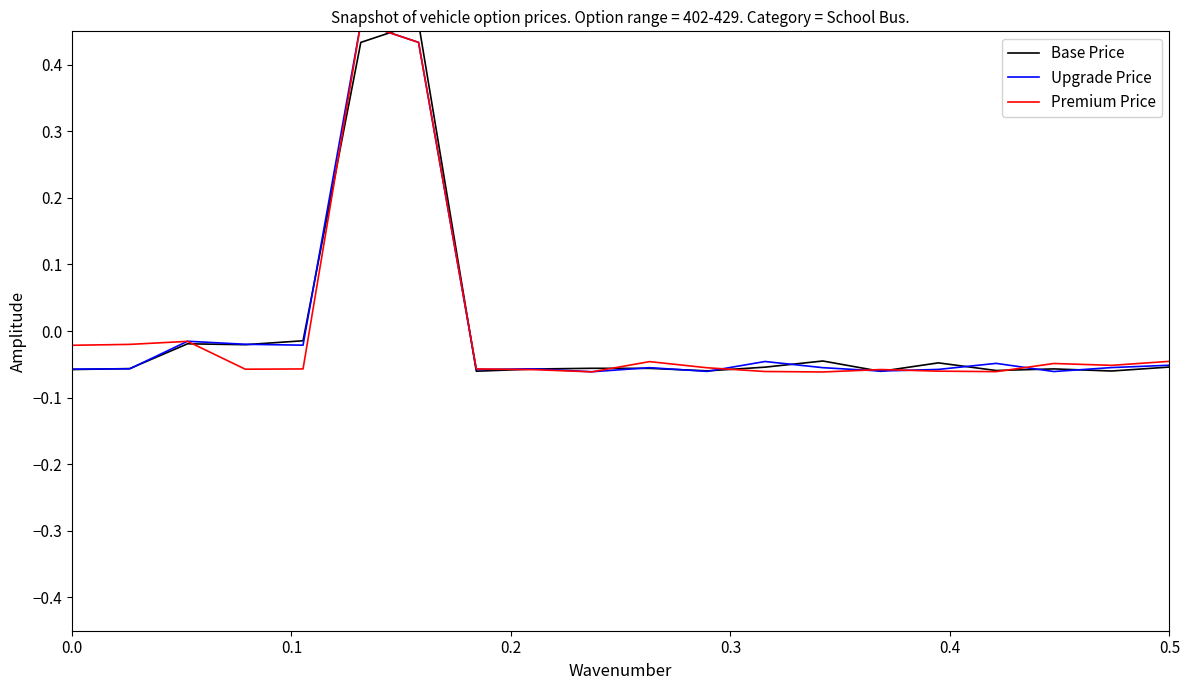

What are all the series names shown in the legend?

Base Price, Upgrade Price, Premium Price